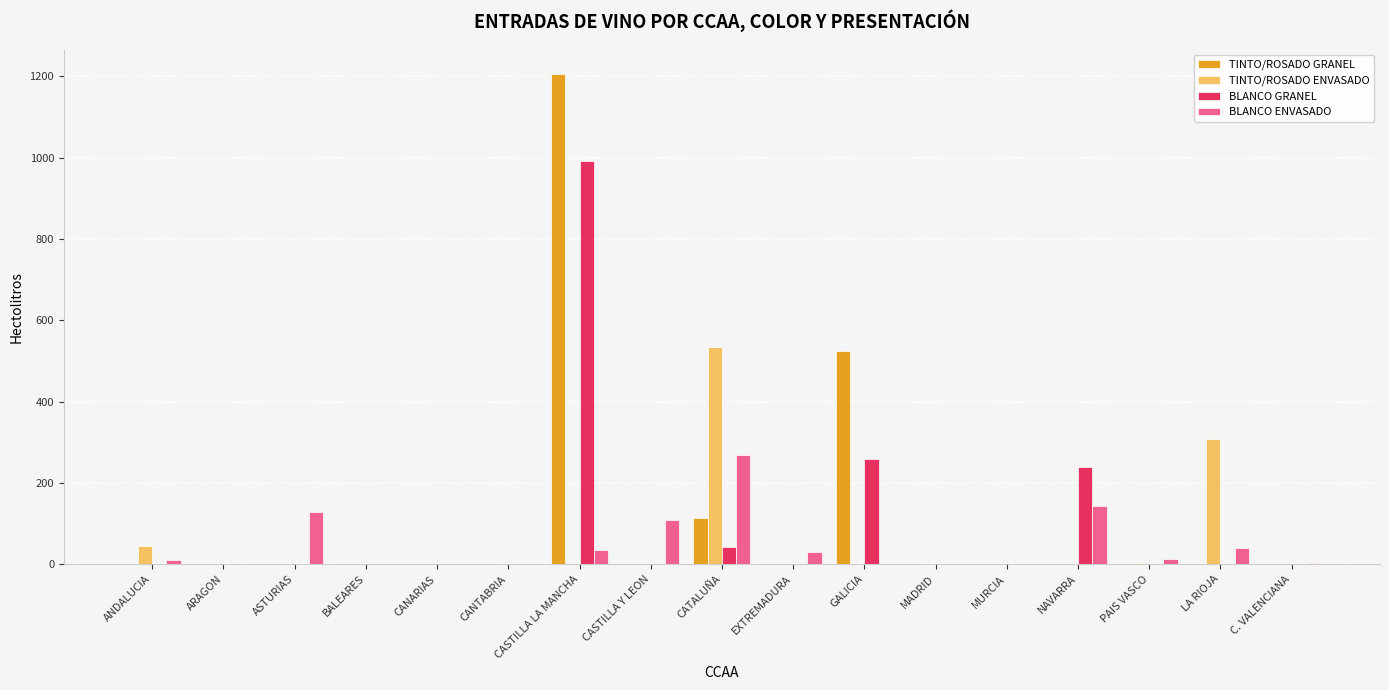

Does the chart contain stacked bars?

No